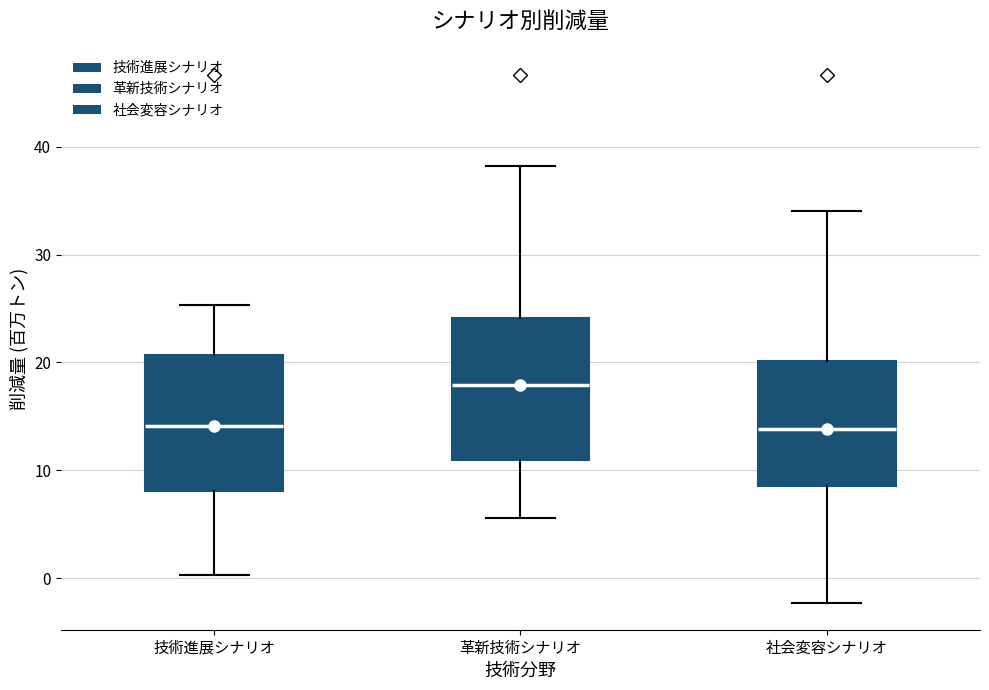

Reading left to right, read every box against the y-axis: the position of its median line, the range the box covers, and the ends of its whiskers. The values are not printed on the chart, so give them approximately, as read against the axis.

技術進展シナリオ: median 14, box 8 to 21, whiskers 0 to 25
革新技術シナリオ: median 18, box 11 to 24, whiskers 6 to 38
社会変容シナリオ: median 14, box 9 to 20, whiskers -2 to 34